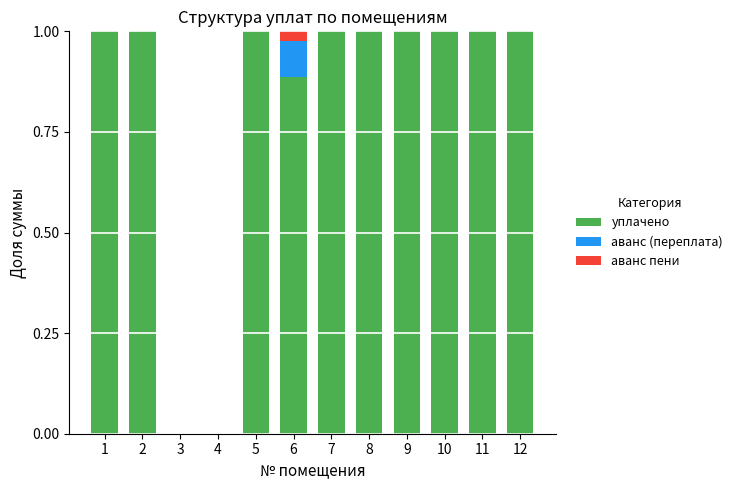

What is the highest value of the уплачено series?

1.0